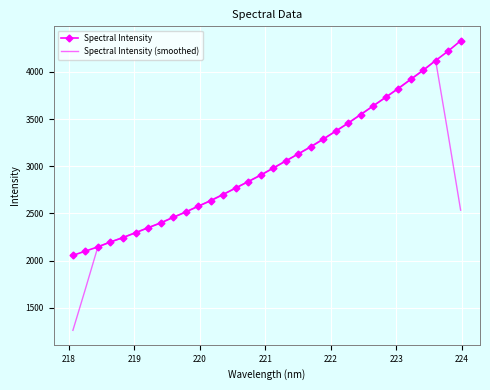

What is the minimum value shown in the chart?

1260.1